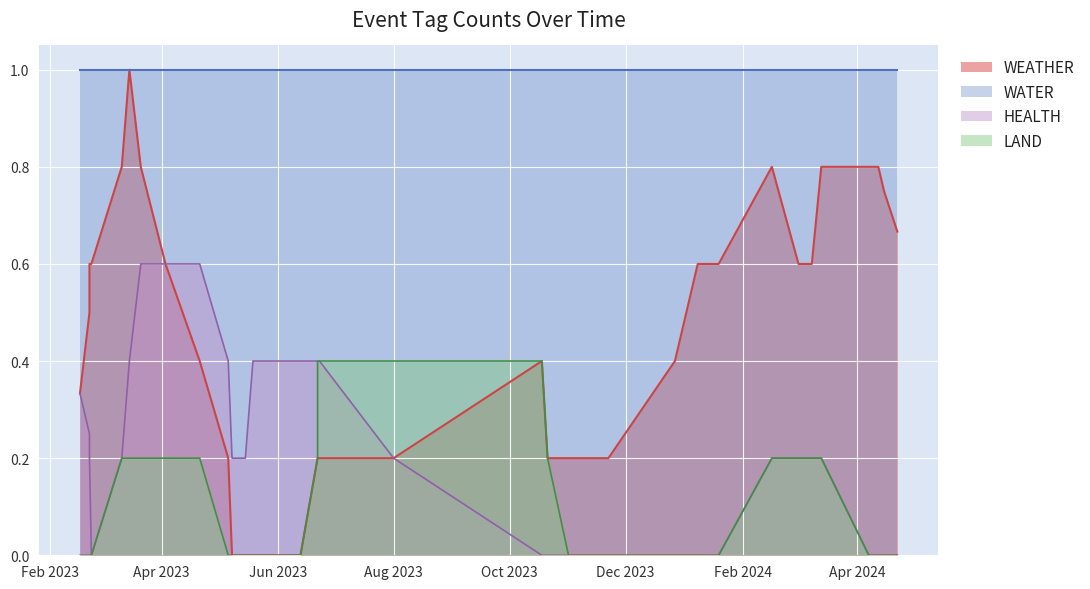

True or false: LAND and WATER intersect in this chart.

False